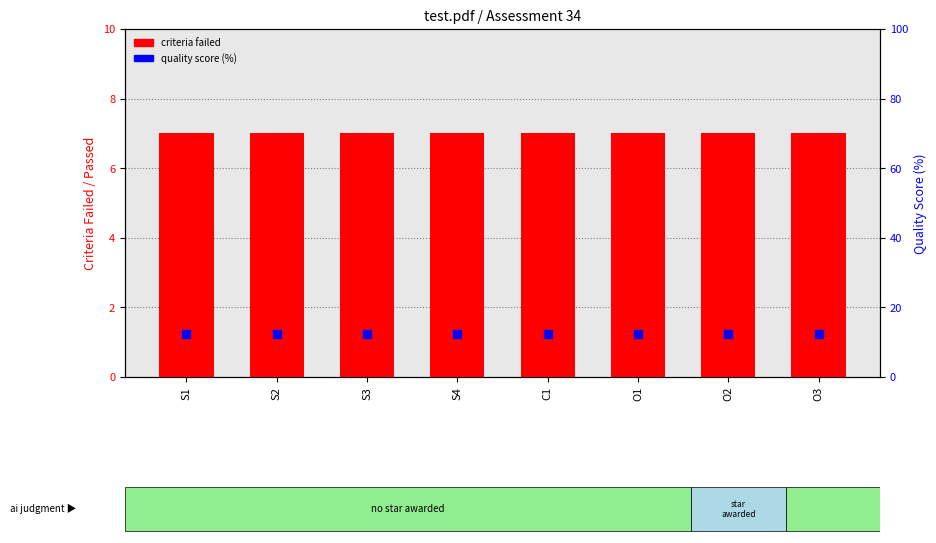

At which category is the sum across all series the highest?

S1